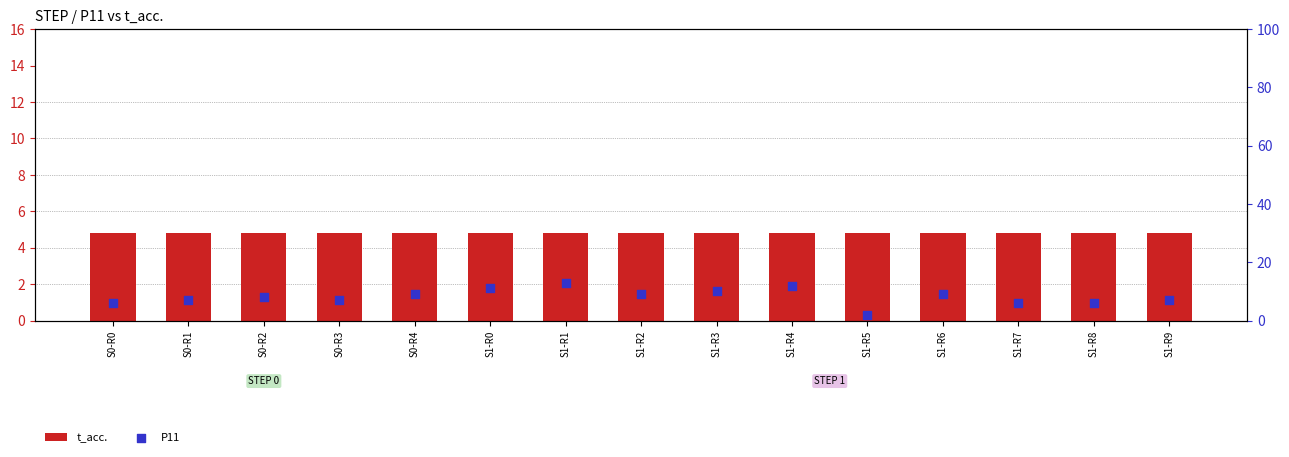

Which series contains the lowest Y value?

P11